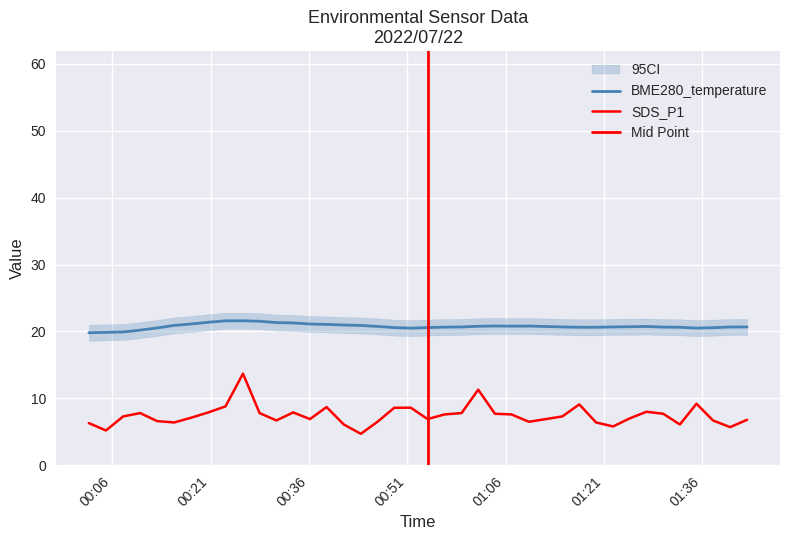

At which label is SDS_P1 closest to 9?

2022/07/22 01:17:15